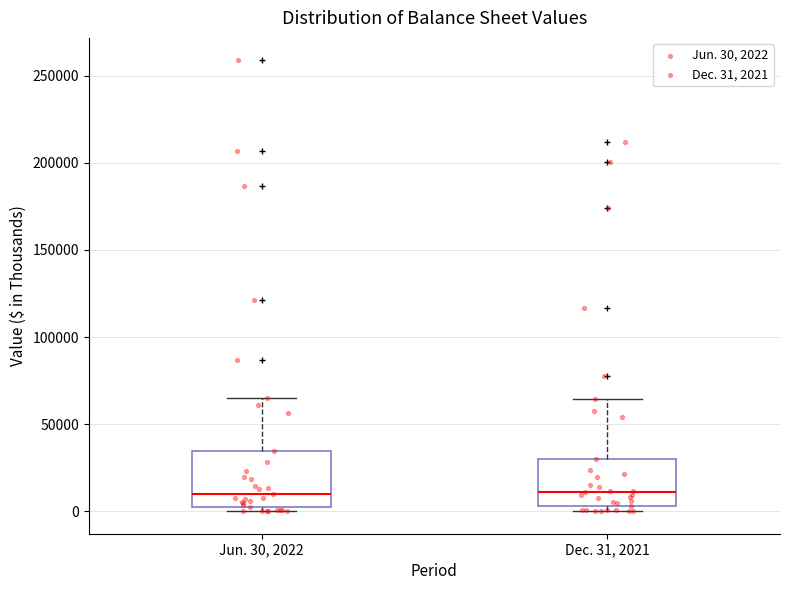

Reading left to right, transcribe this box plot: for each box, give where its median line is, the range the box spans, and where its two whiskers end, as read against the y-axis. The values are not printed on the chart, so give them approximately, as read against the axis.

Jun. 30, 2022: median 10000, box 0 to 35000, whiskers 0 (just below the box's lower edge) to 65000
Dec. 31, 2021: median 10000, box 5000 to 30000, whiskers 0 to 65000